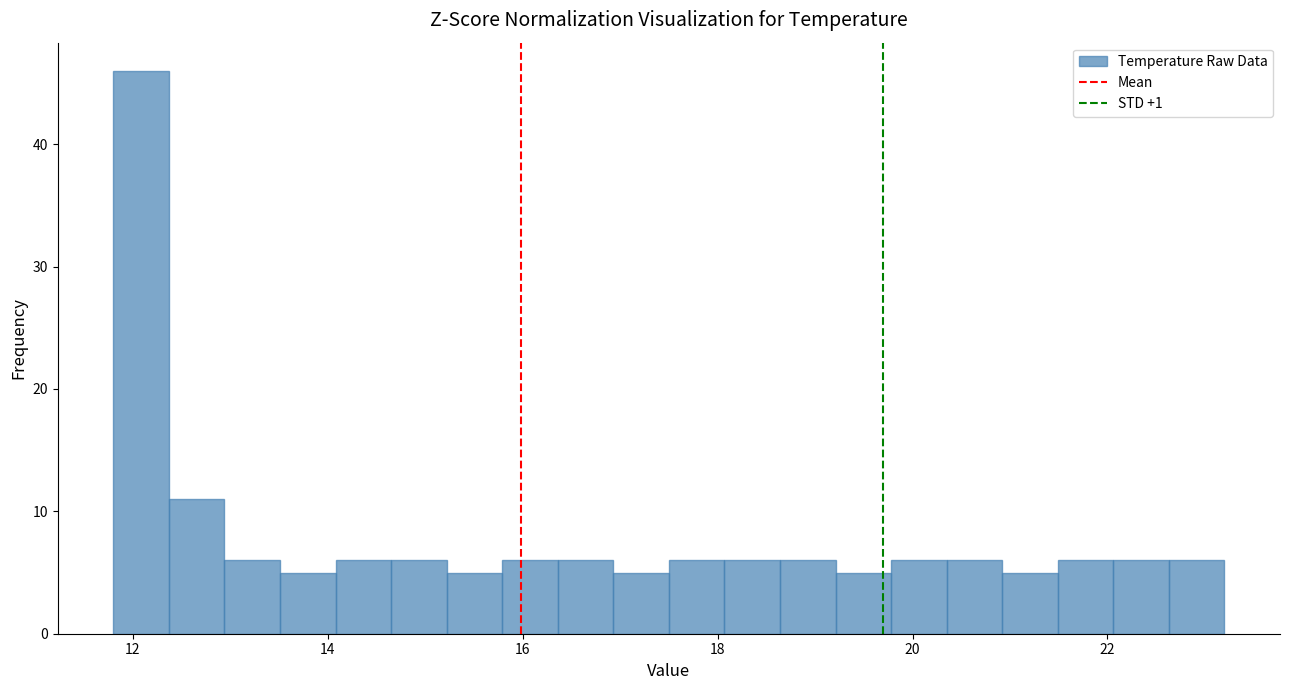

Read against the x-axis, roughly where is the centre of the tallest bar?

12.0